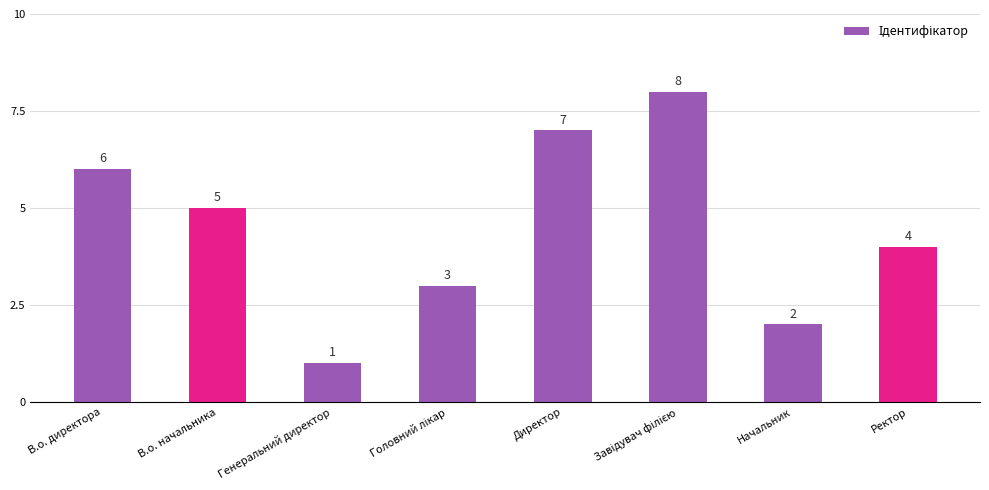

Which has a higher value, Генеральний директор or Директор?

Директор